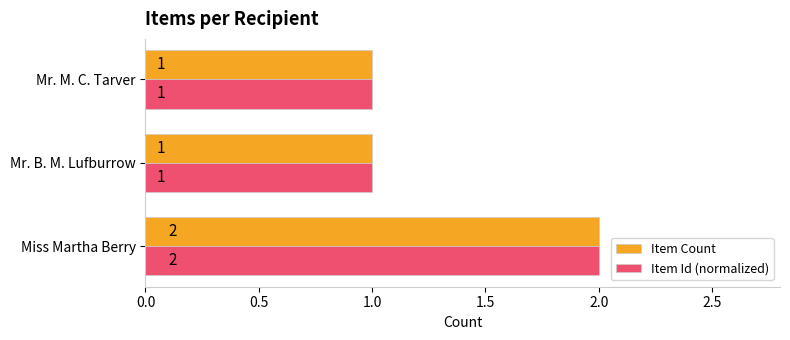

True or false: Item Count has a value of 1 at Mr. B. M. Lufburrow.

True